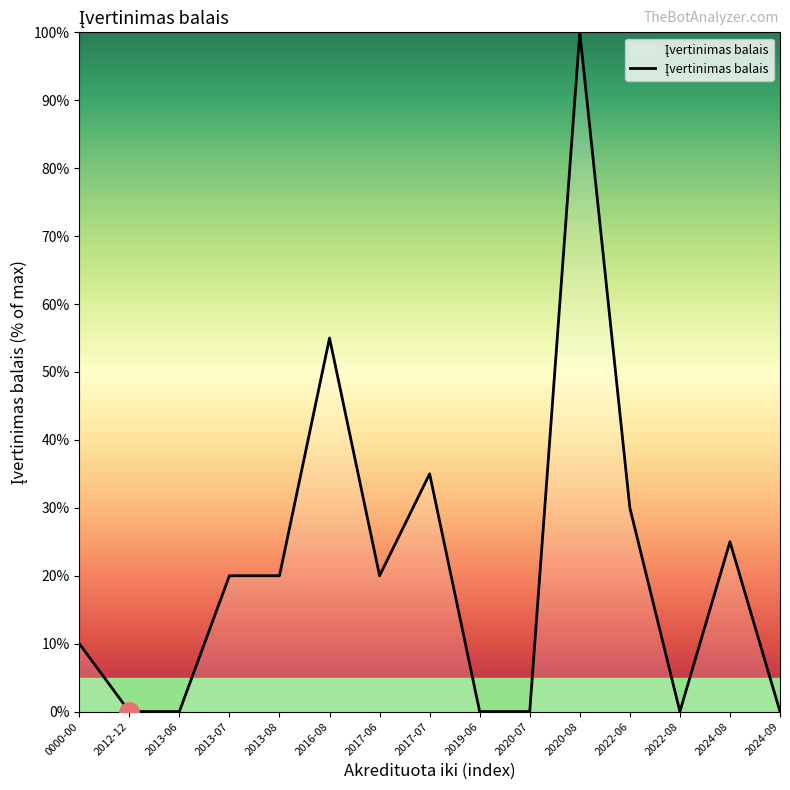

What is the maximum value shown in the chart?

100.0